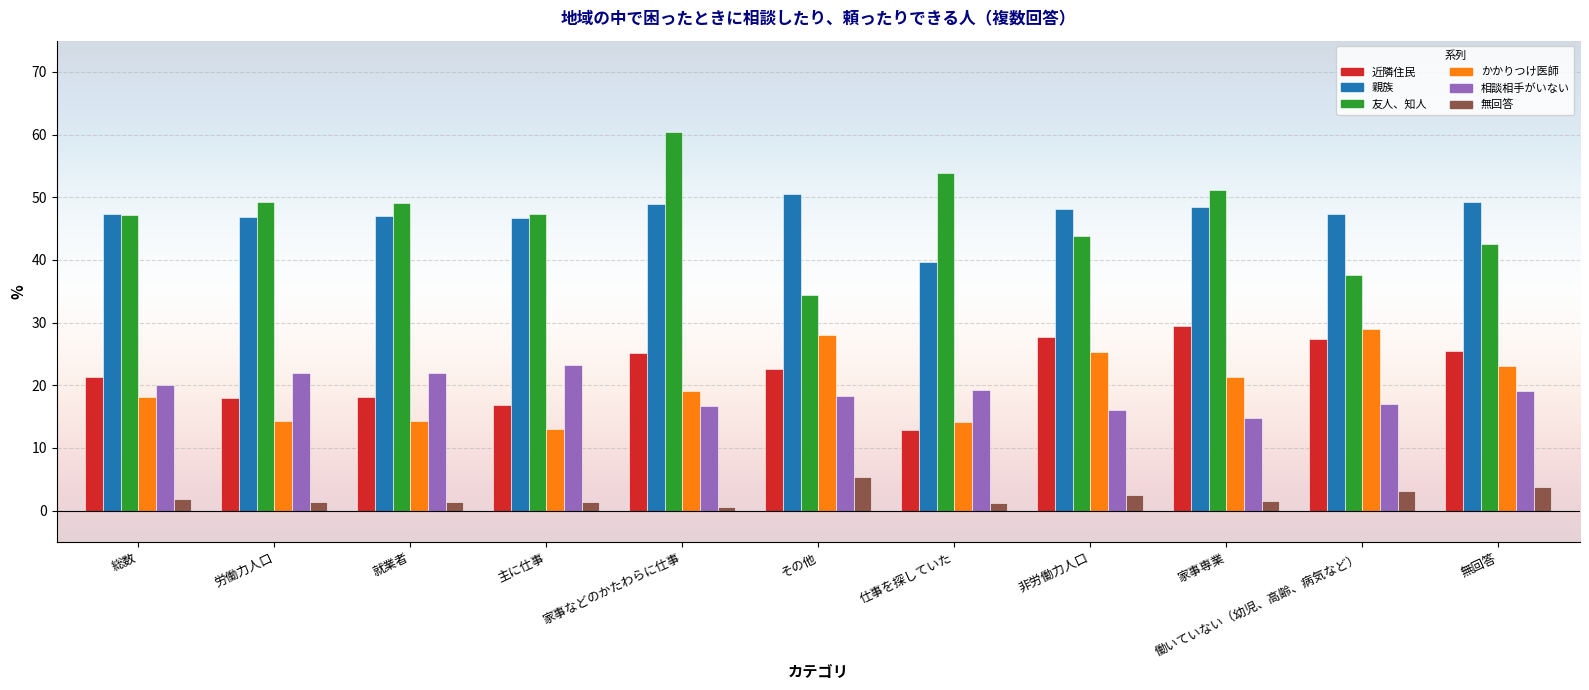

At which label does 無回答 reach its peak?

その他